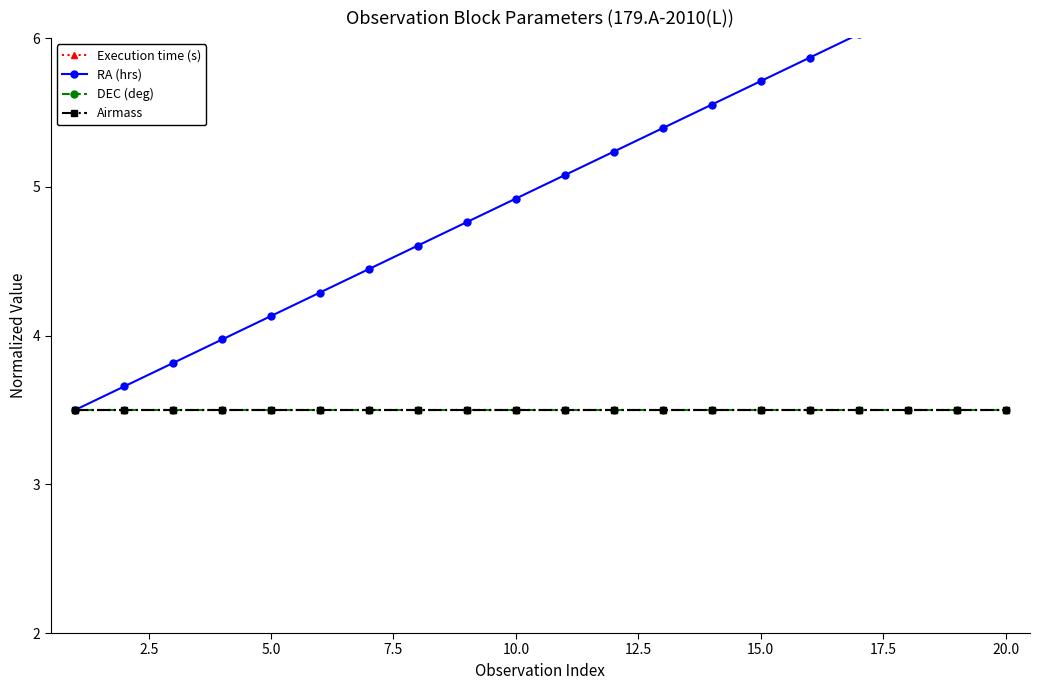

True or false: RA (hrs) and DEC (deg) cross at least once.

False